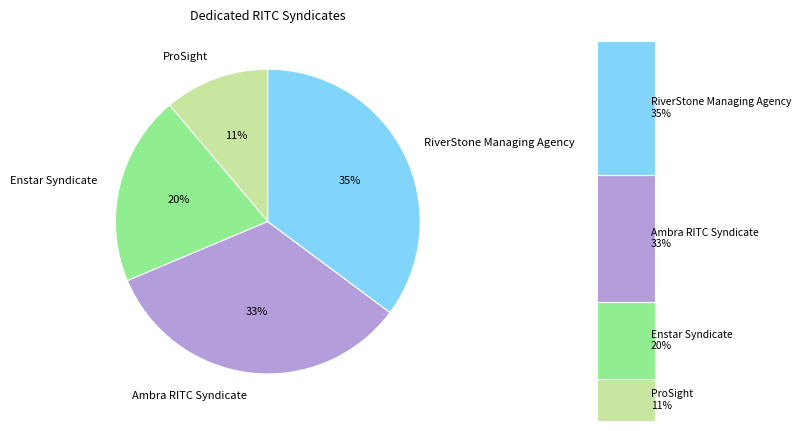

Is it true that RiverStone Managing Agency is 25% of the pie?

False